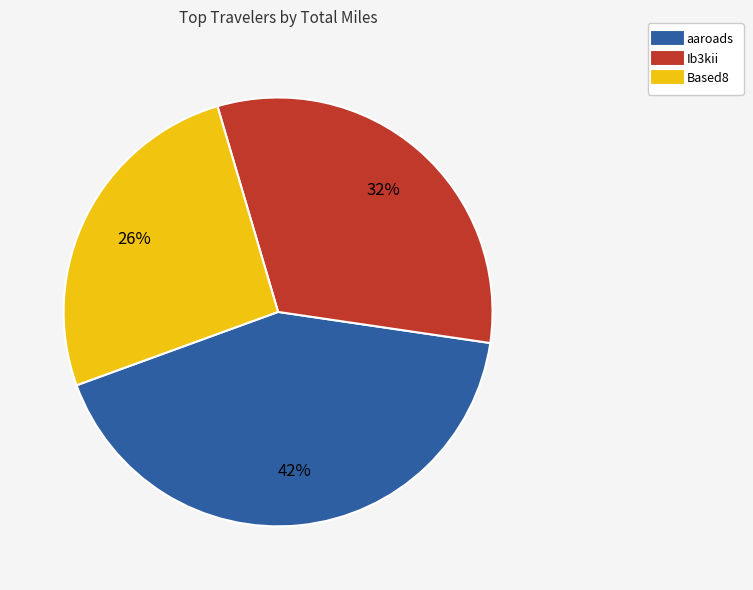

Is it true that aaroads is 35% of the pie?

False